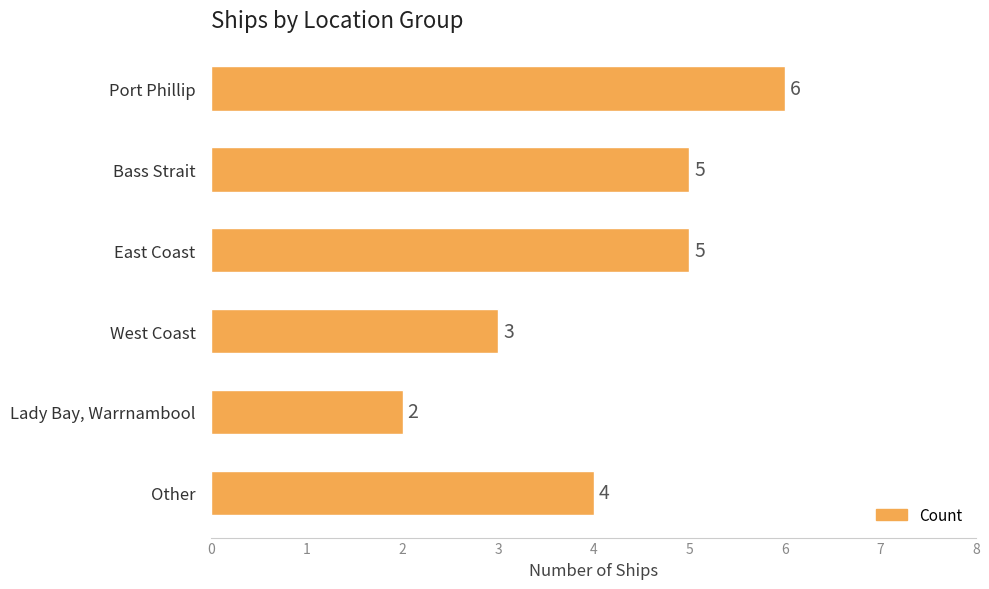

What position from the bottom is Port Phillip?

6